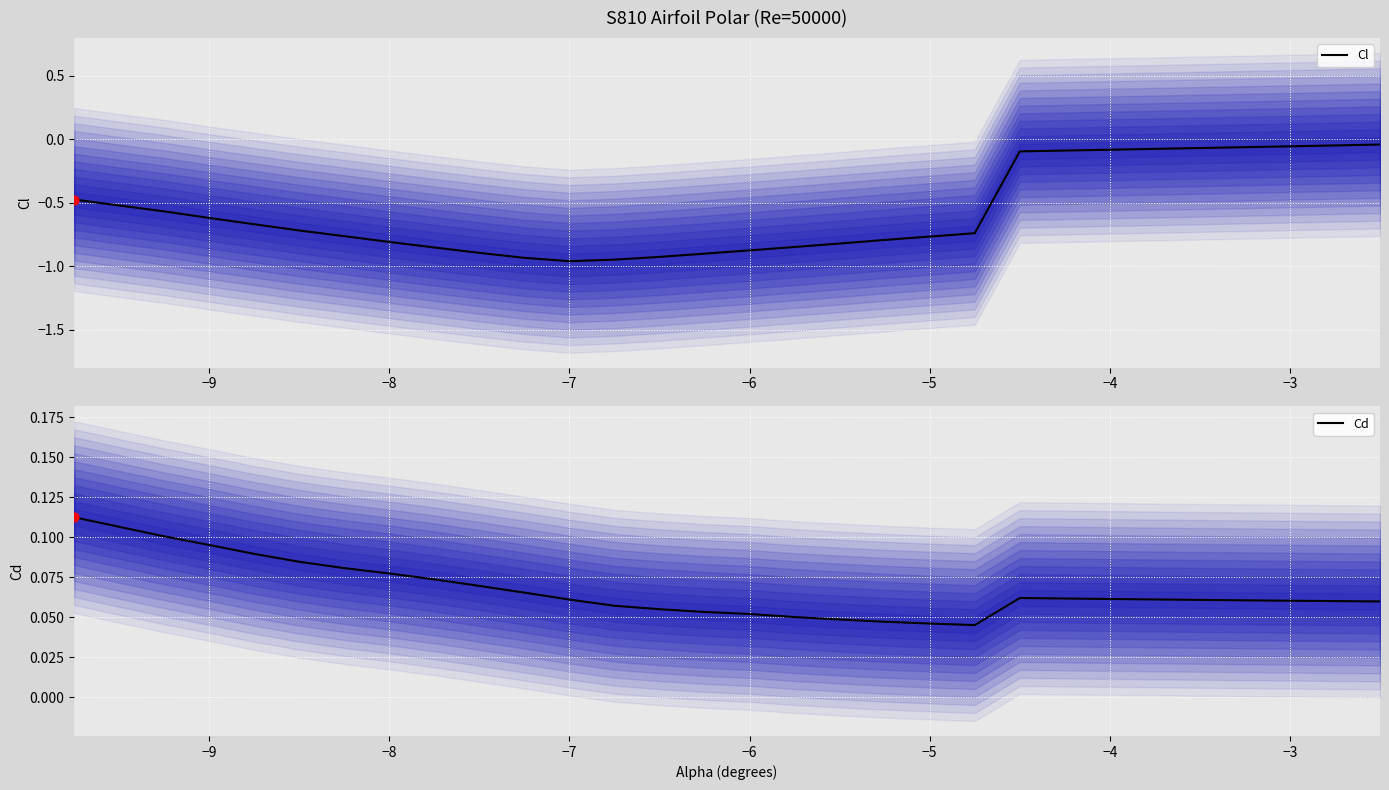

Which series reaches the maximum Y coordinate?

Cd